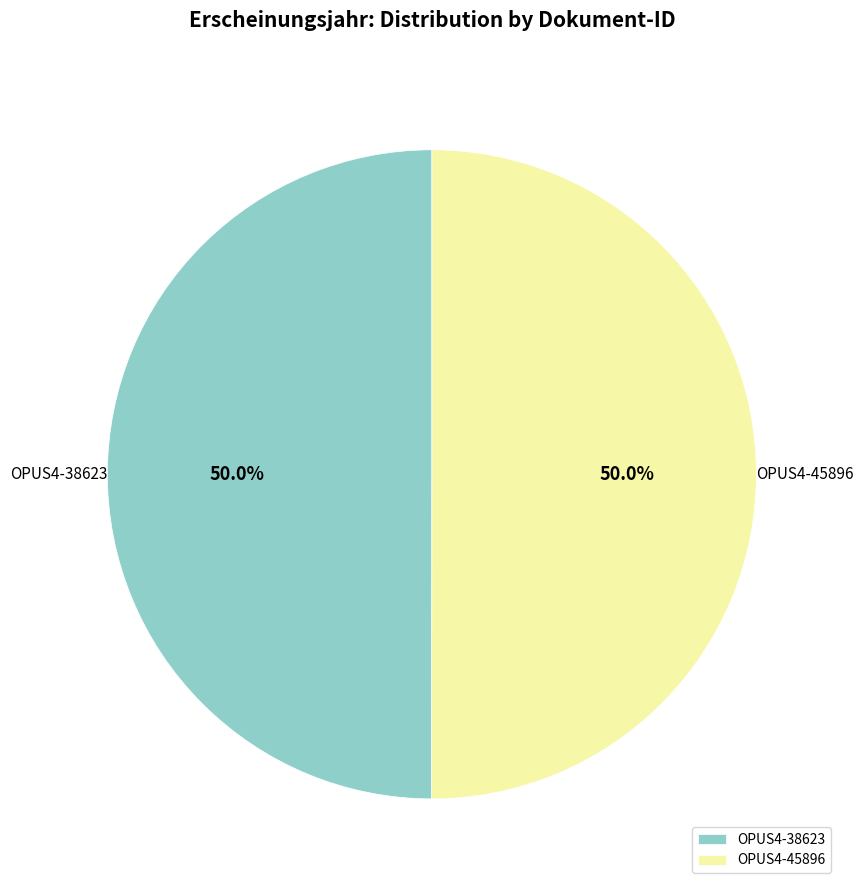

Do OPUS4-45896 and OPUS4-38623 together represent more than half of the pie?

Yes